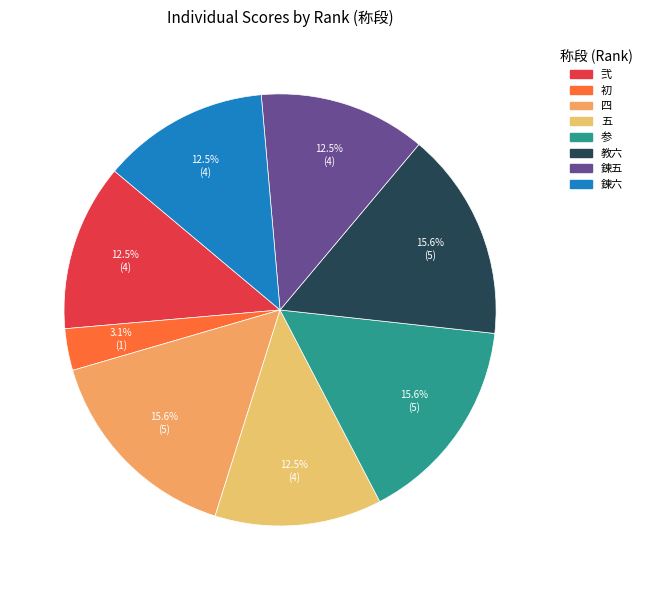

Count the number of slices in the pie.

8